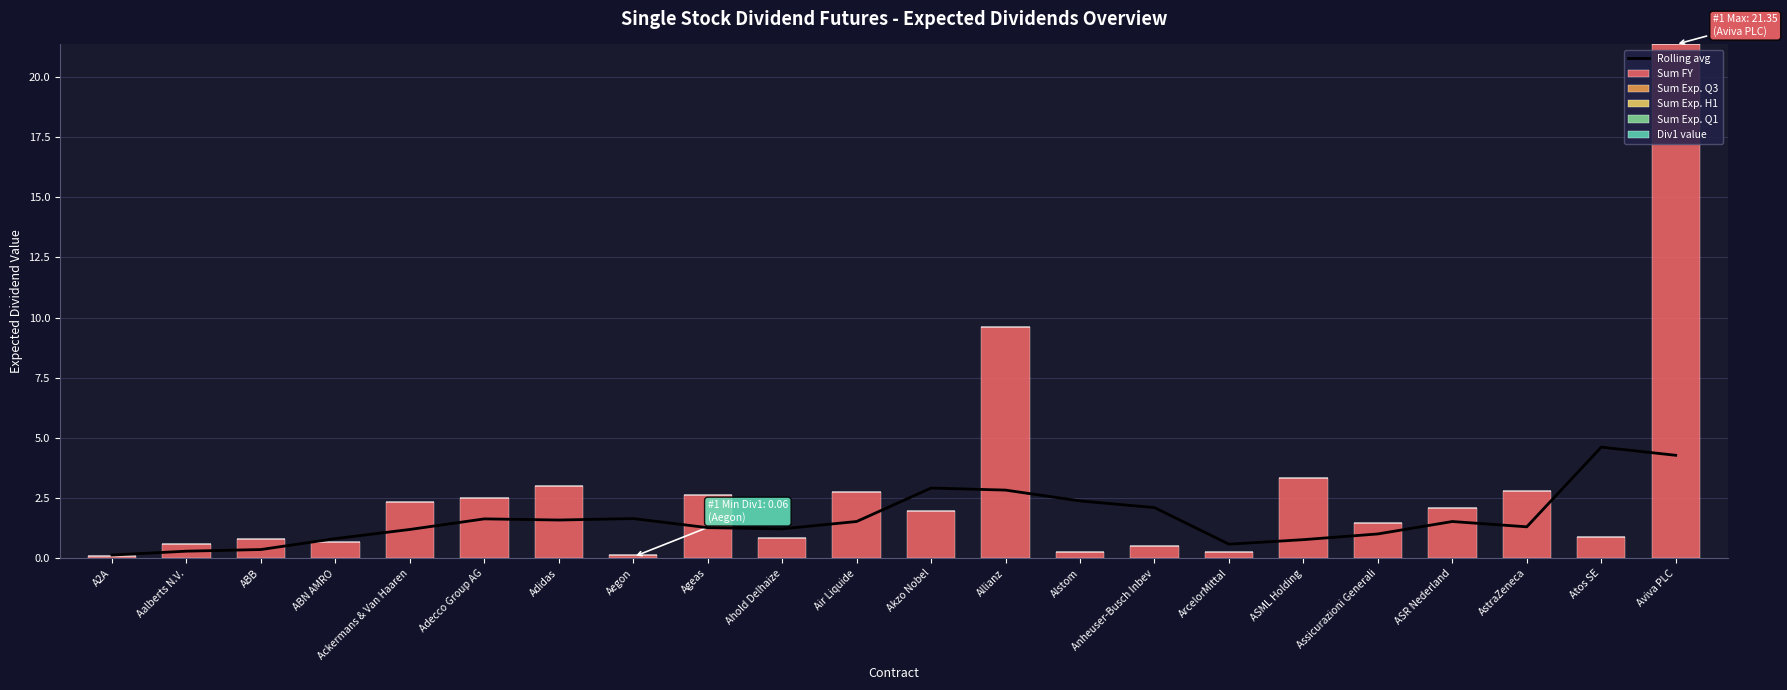

How many data points does each series have?

22